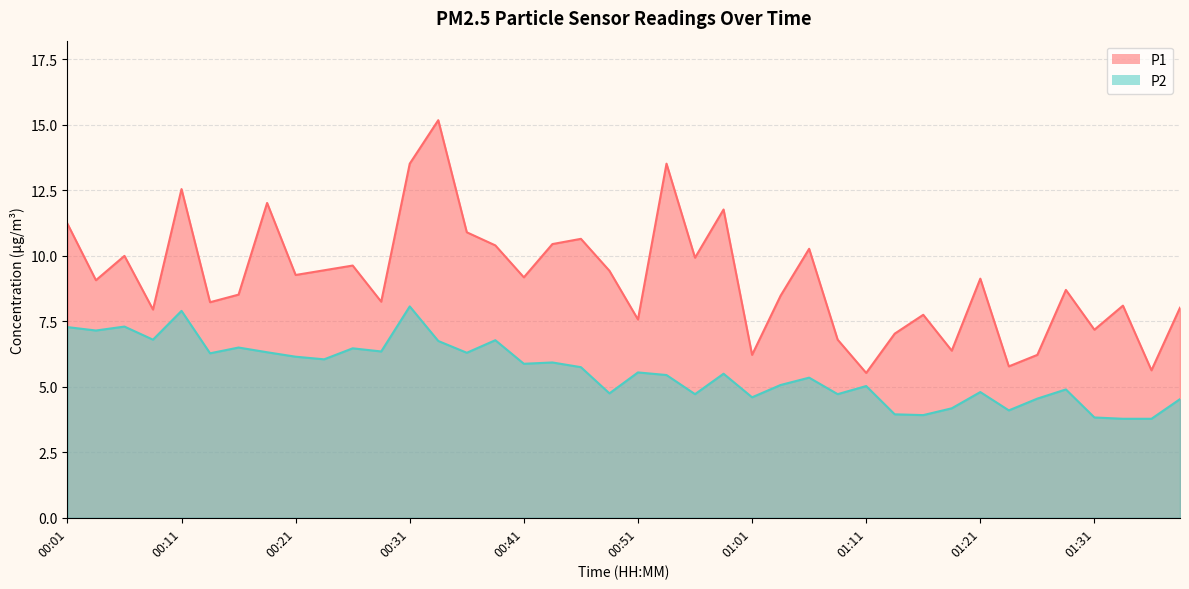

At which category is the sum across all series the highest?

00:34